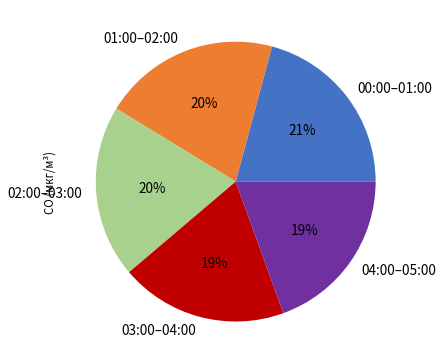

Is the sum of 04:00–05:00 and 00:00–01:00 greater than half?

No